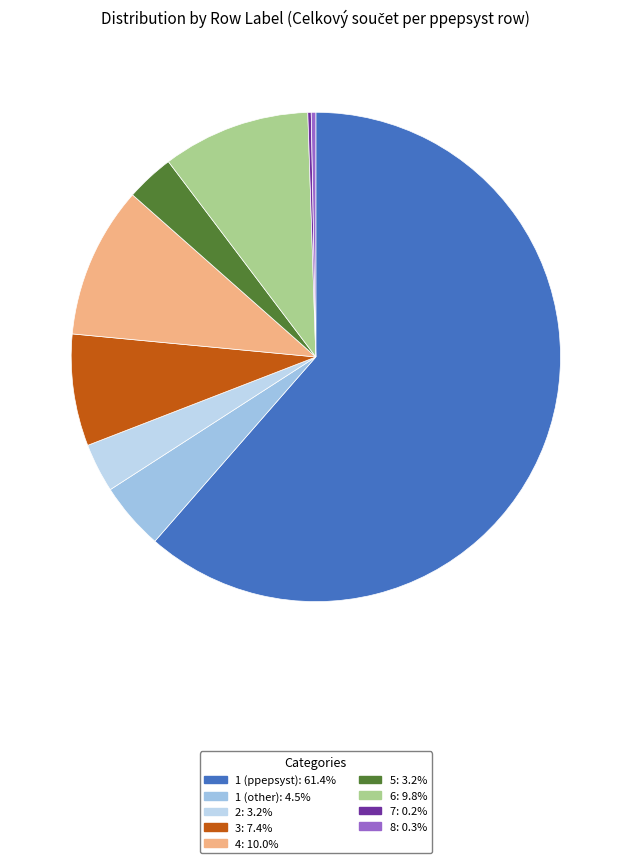

Which slice is the smallest?

7